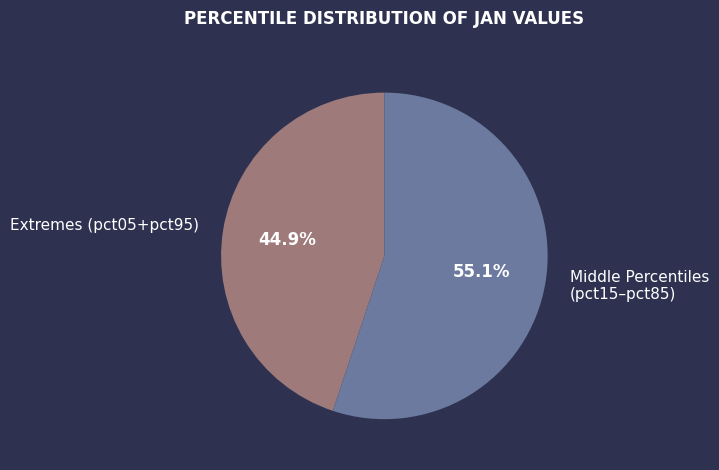

Combined, do Extremes (pct05+pct95) and Middle Percentiles (pct15–pct85) account for over 50%?

Yes